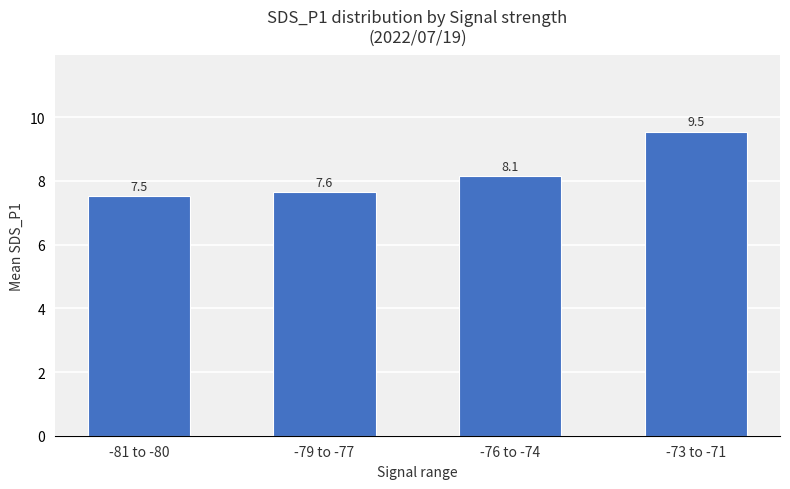

Where does the data first go above 8?

-76 to -74